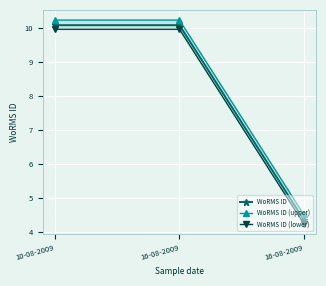

True or false: WoRMS ID (upper) has a value of 4.5 at 16-08-2009.

True